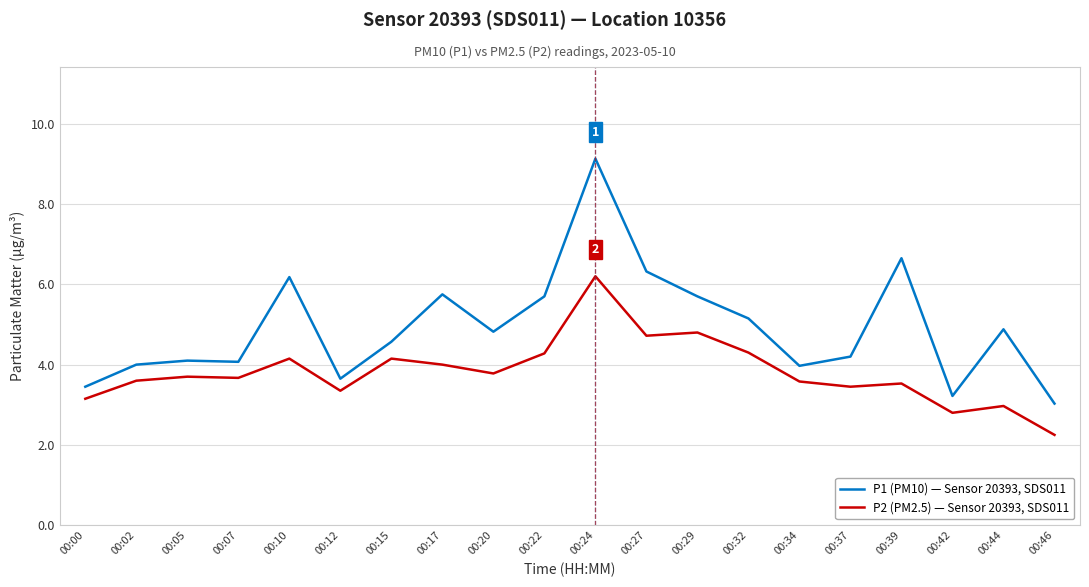

List the series in order of their peak value, highest first.

P1 (PM10) — Sensor 20393, SDS011, P2 (PM2.5) — Sensor 20393, SDS011